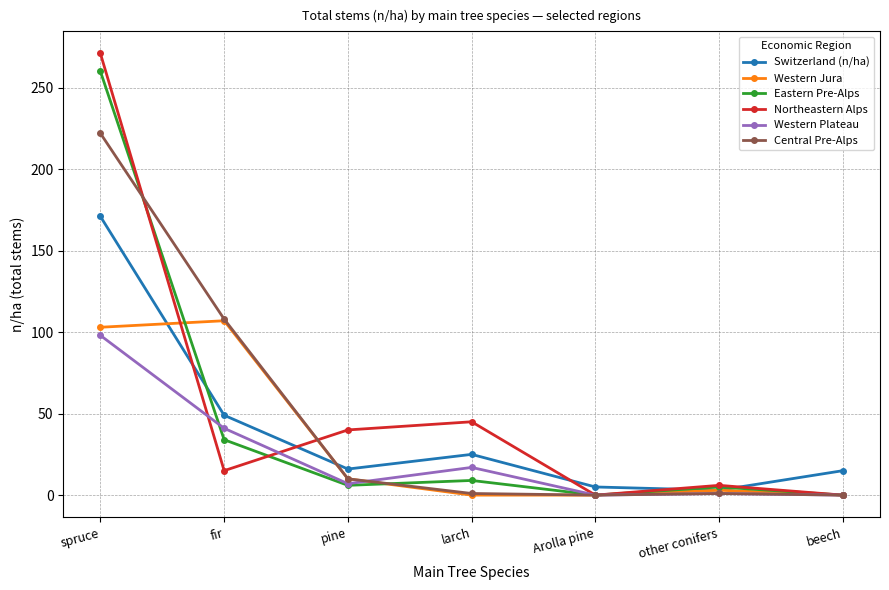

What is the difference between the second highest and second lowest values in the Western Plateau series?

41